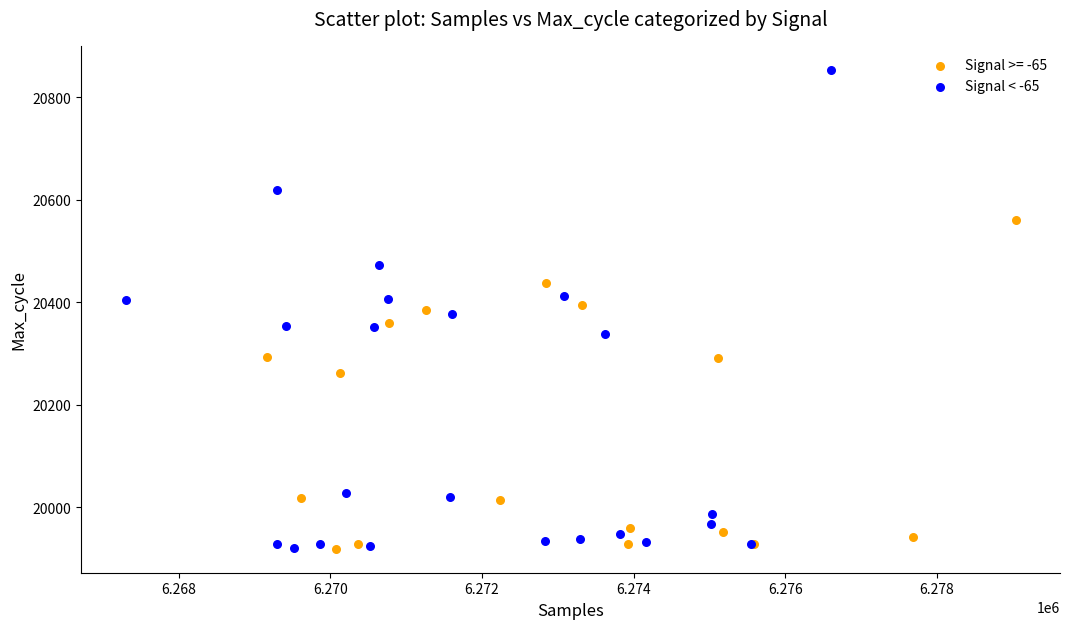

Which series has the largest Y range (max minus min)?

Signal < -65